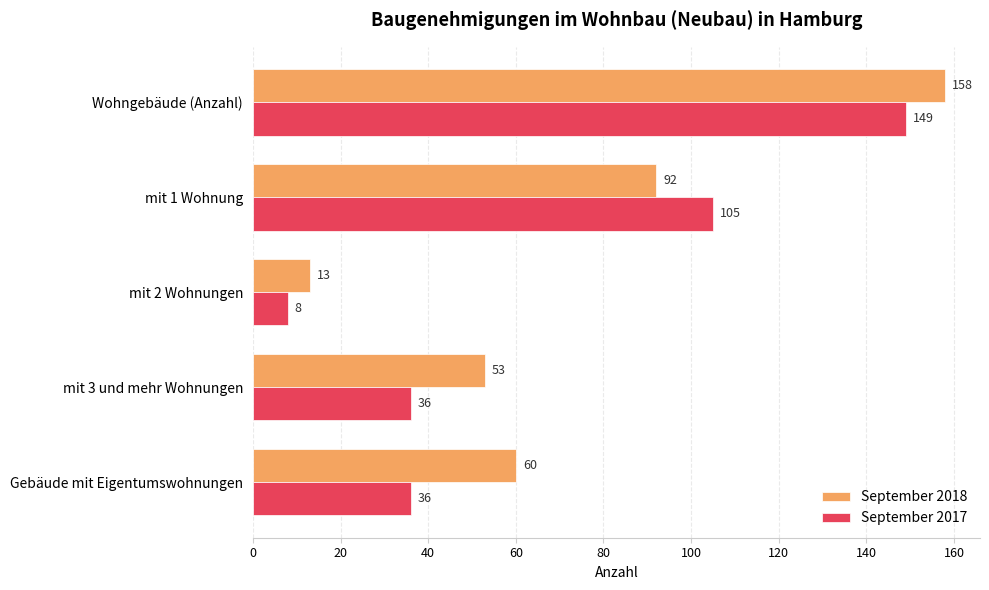

Count the September 2017 values in the range 36 to 105.

3